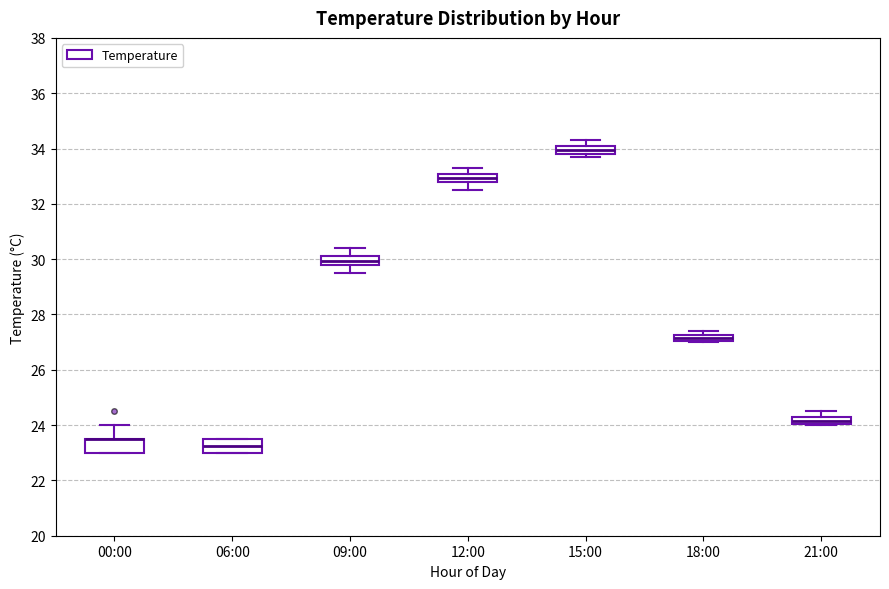

Where is the upper edge of the box for 15:00 on the y-axis? The values are not printed on the chart, so give them approximately, as read against the axis.

34.2